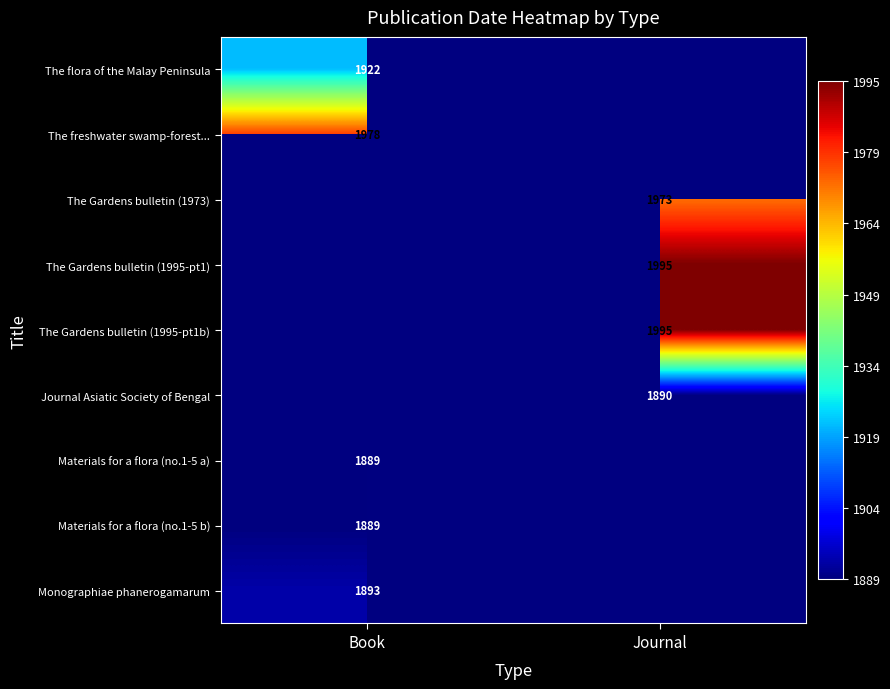

The The flora of the Malay Peninsula series shows 1922 at Book. True or false?

True